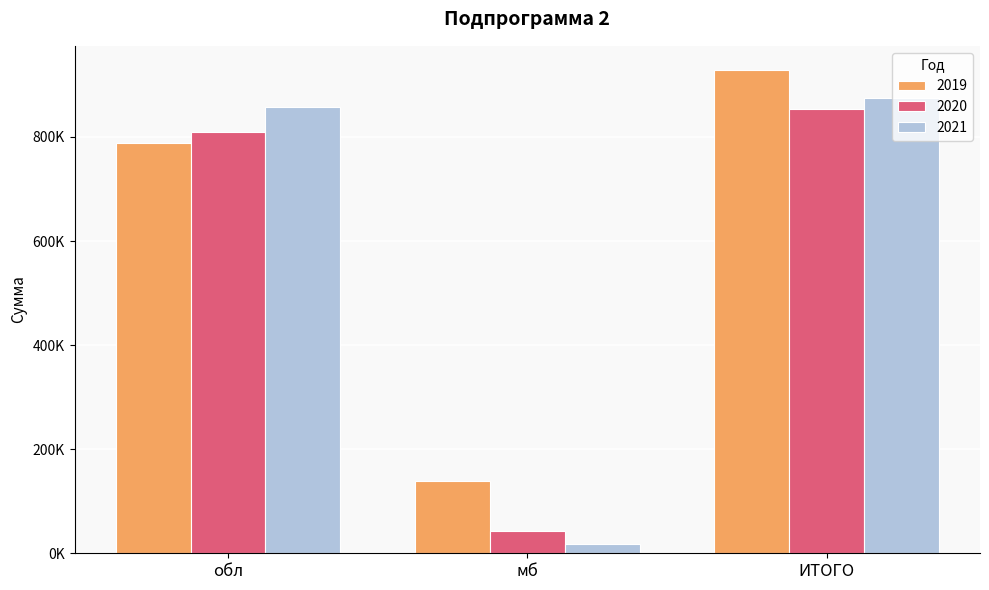

List the series in order of their overall mean, highest first.

2019, 2021, 2020